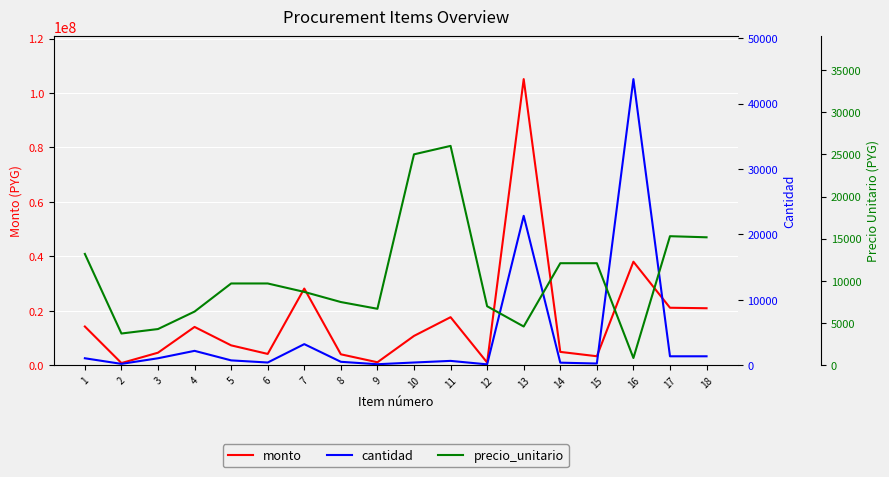

At 8, list the series in order from largest to smallest.

monto, precio_unitario, cantidad